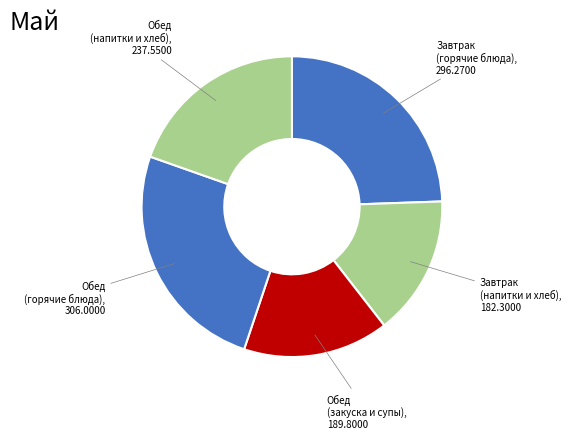

How many segments does this pie chart have?

5